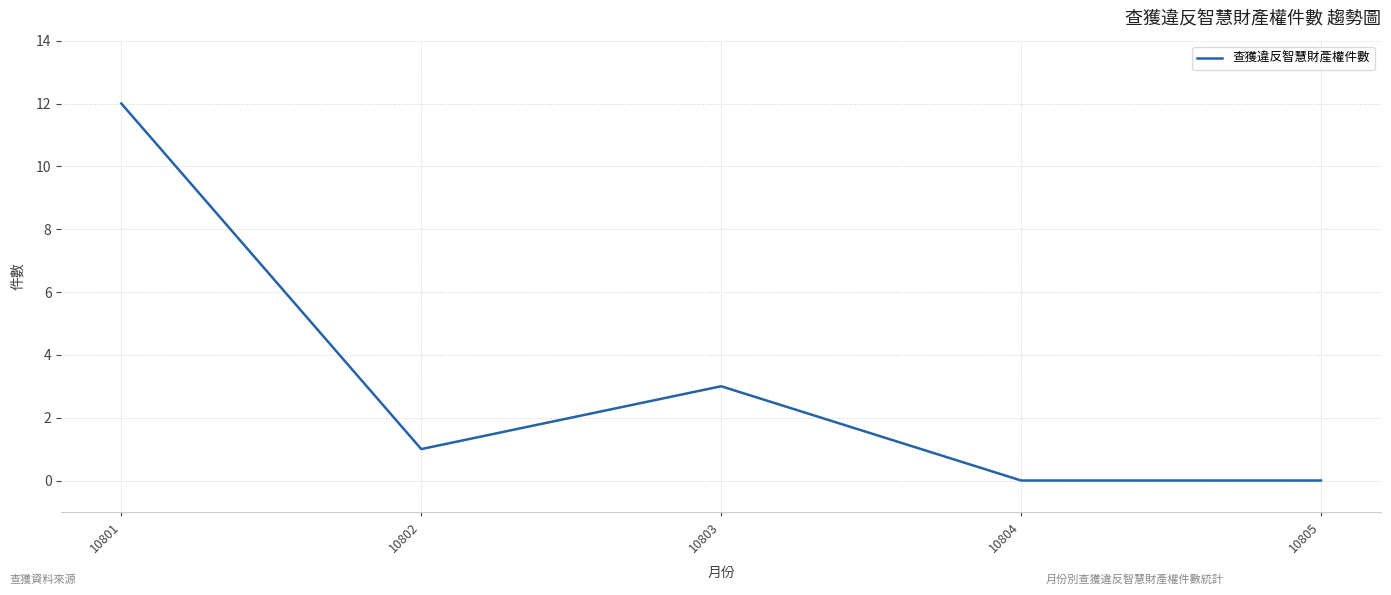

Is it true that the value at 10803 is 5?

False